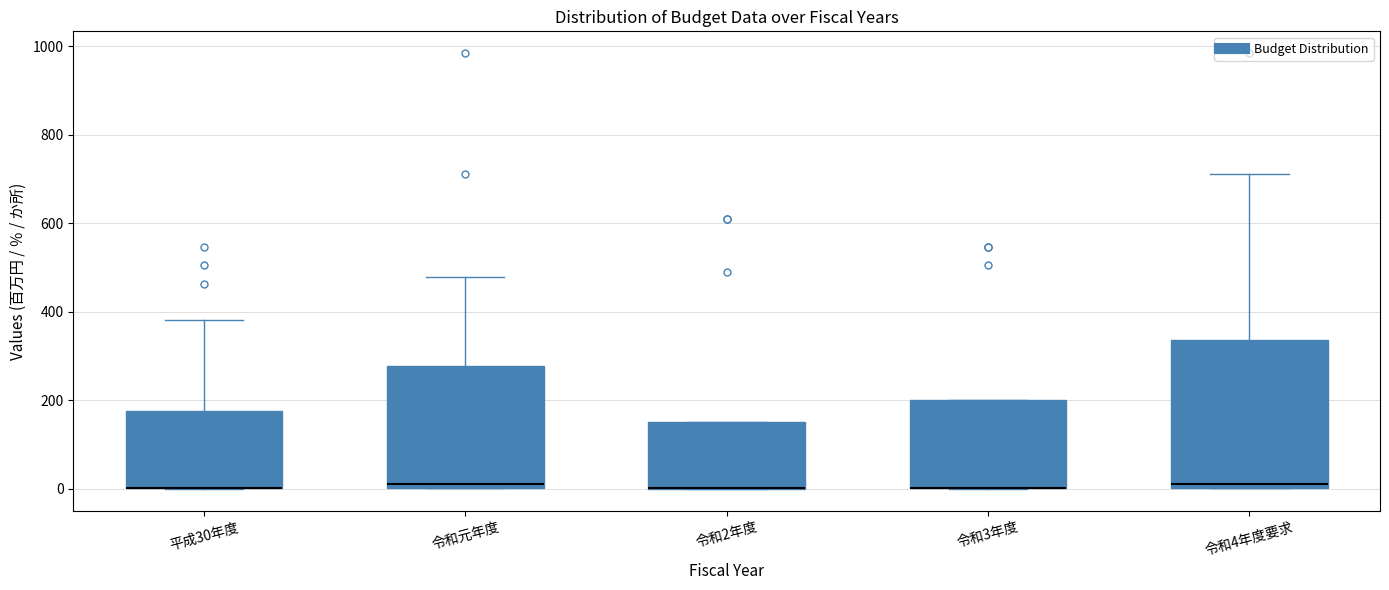

Where does the upper whisker of the box for 令和4年度要求 end on the y-axis? The values are not printed on the chart, so give them approximately, as read against the axis.

720